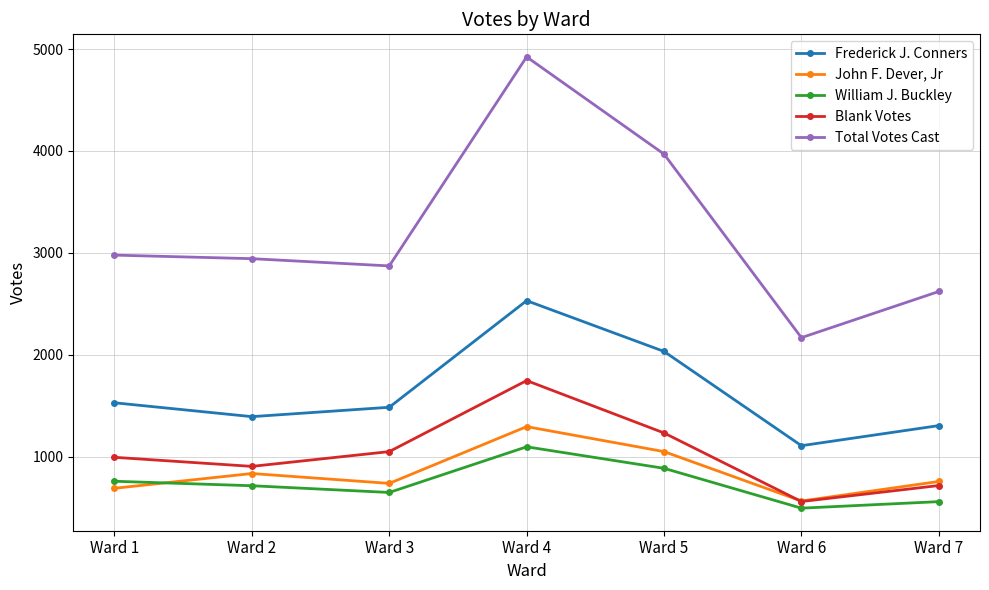

Count the Blank Votes values in the range 717 to 1233.

5